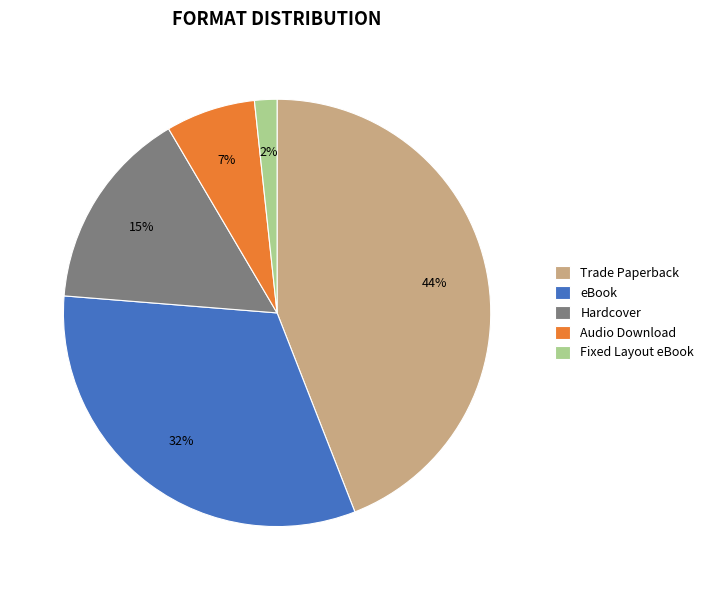

What percentage is the eBook slice, to the nearest percent?

32%